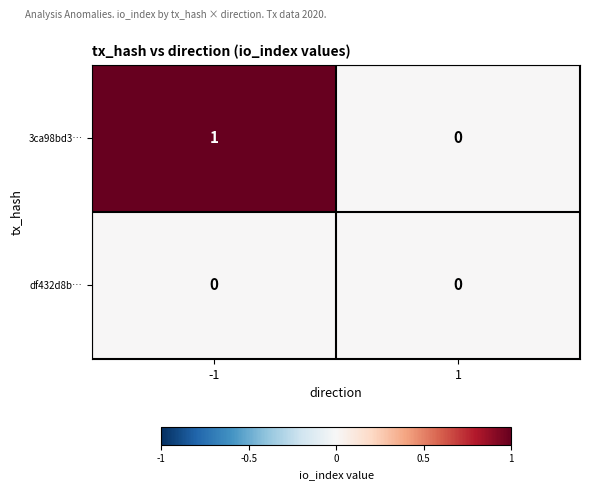

Which series has the widest spread of values?

3ca98bd3…